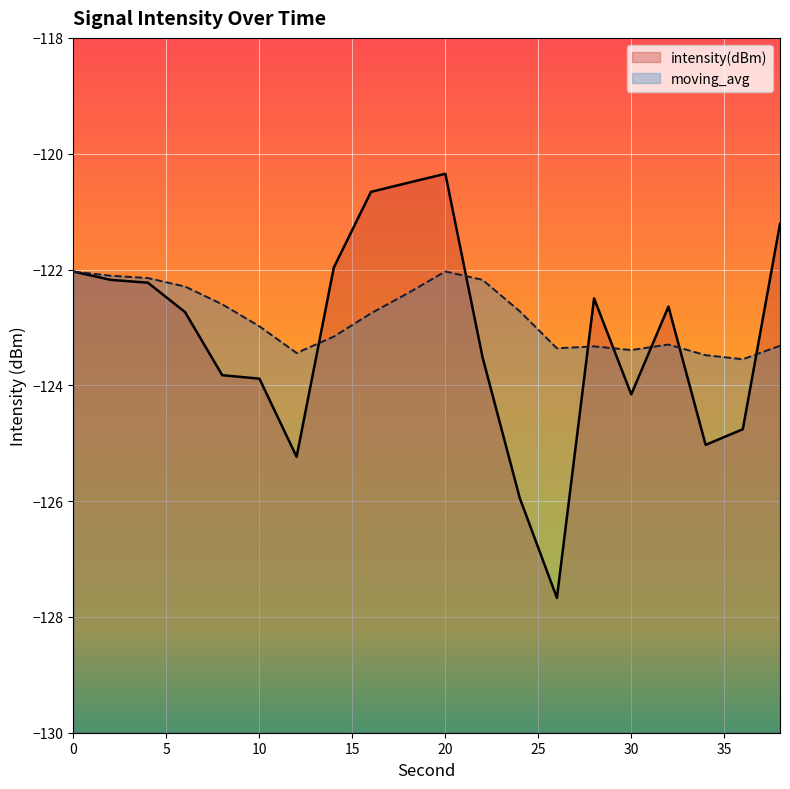

The intensity(dBm) series shows -194.9 at 4. True or false?

False